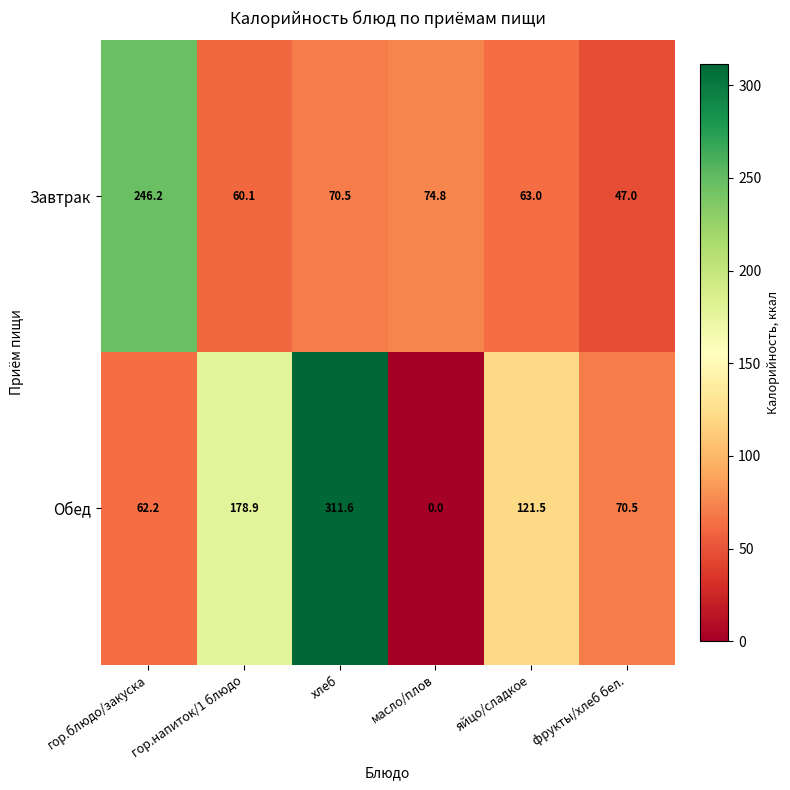

Which category has the lowest value in the Обед series?

масло/плов